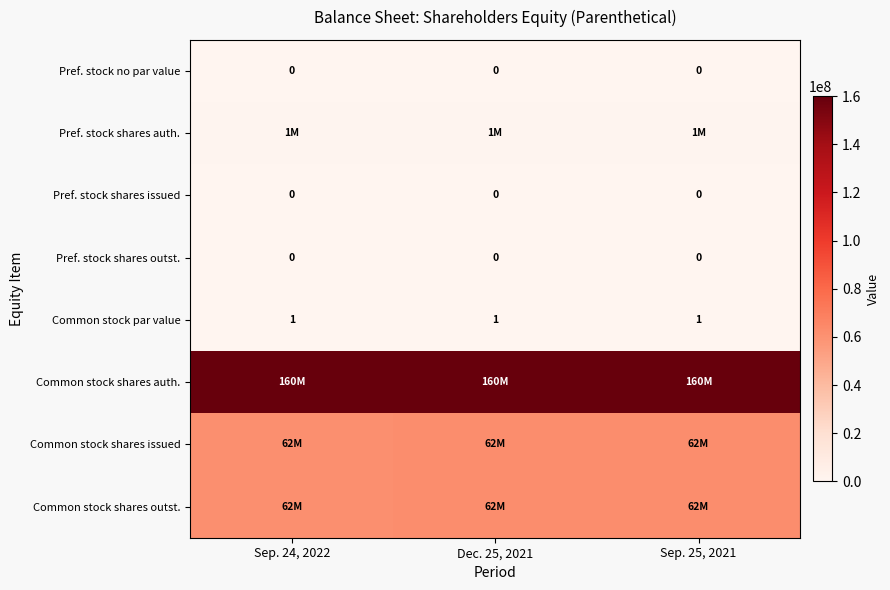

What is the total value across all series at Sep. 25, 2021?

284775541